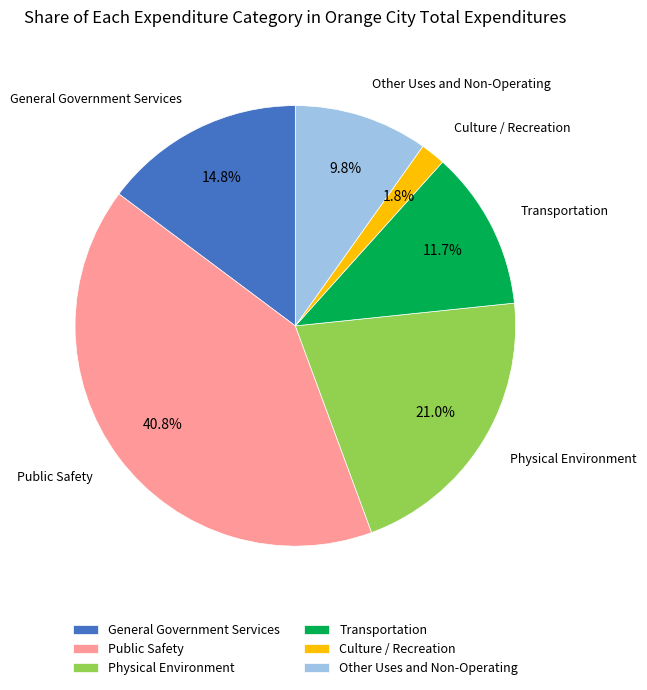

How many slices are in this pie chart?

6